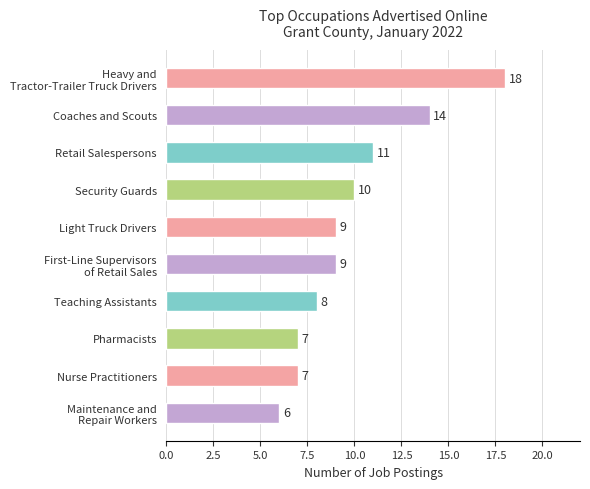

What is the greatest value displayed?

18